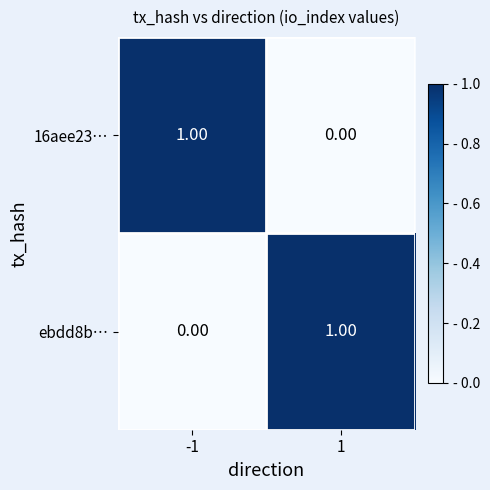

What is the difference between the maximum and minimum values in the 16aee23… series?

1